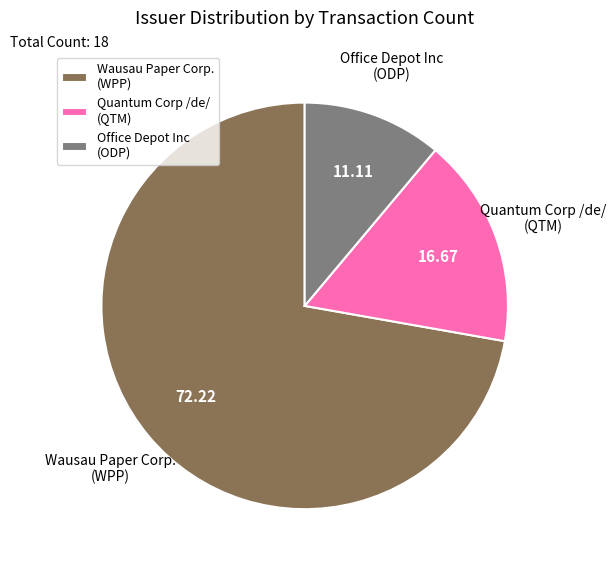

Which slice is the largest?

Wausau Paper Corp. (WPP)